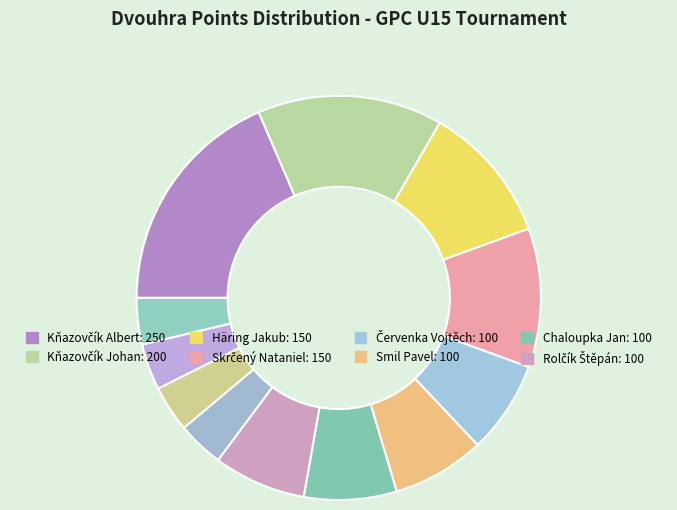

How many slices are in this pie chart?

12